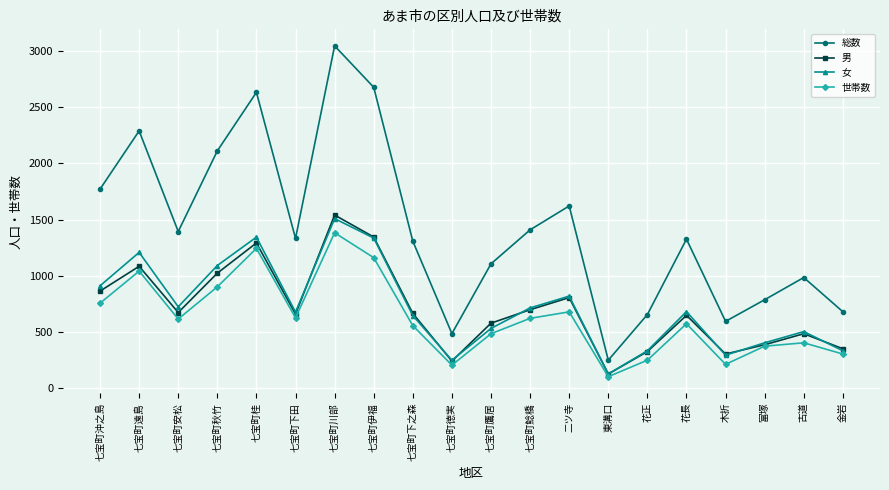

At which category is the sum across all series the highest?

七宝町川部